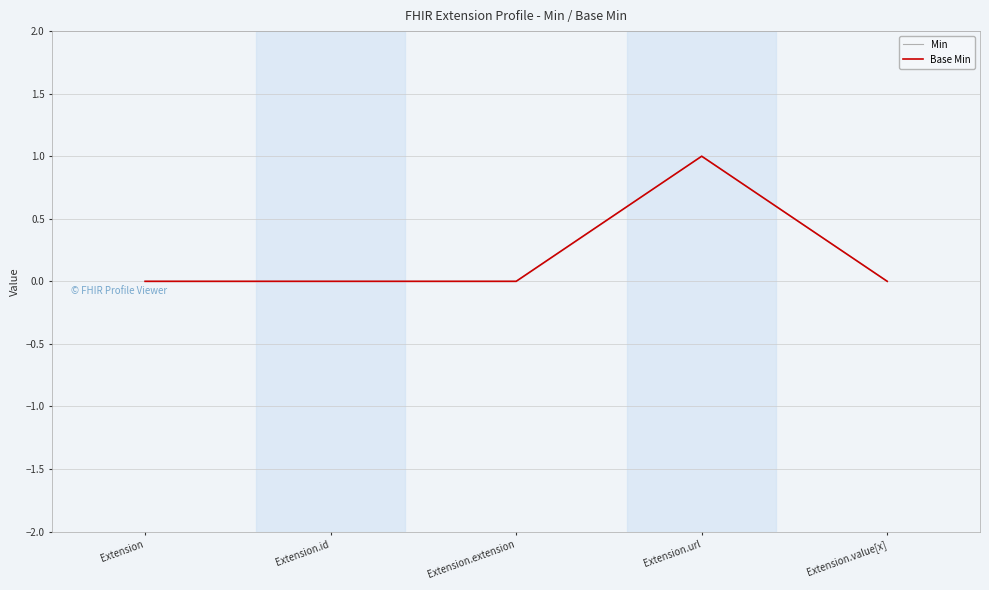

How many data points in Min are above 0?

1